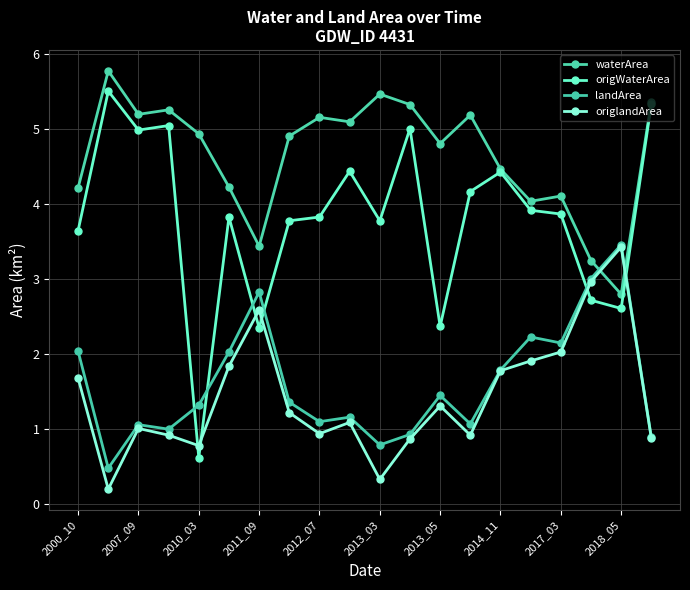

Reading left to right, transcribe all the data shown in this chart.

waterArea: 4.2	5.8	5.2	5.3	4.9	4.2	3.4	4.9	5.2	5.1	5.5	5.3	4.8	5.2	4.5	4.0	4.1	3.2	2.8	5.4
origWaterArea: 3.6	5.5	5.0	5.0	0.6	3.8	2.4	3.8	3.8	4.4	3.8	5.0	2.4	4.2	4.4	3.9	3.9	2.7	2.6	5.3
landArea: 2.0	0.5	1.1	1.0	1.3	2.0	2.8	1.4	1.1	1.2	0.8	0.9	1.4	1.1	1.8	2.2	2.1	3.0	3.5	0.9
origlandArea: 1.7	0.2	1.0	0.9	0.8	1.8	2.6	1.2	0.9	1.1	0.3	0.9	1.3	0.9	1.8	1.9	2.0	3.0	3.4	0.9